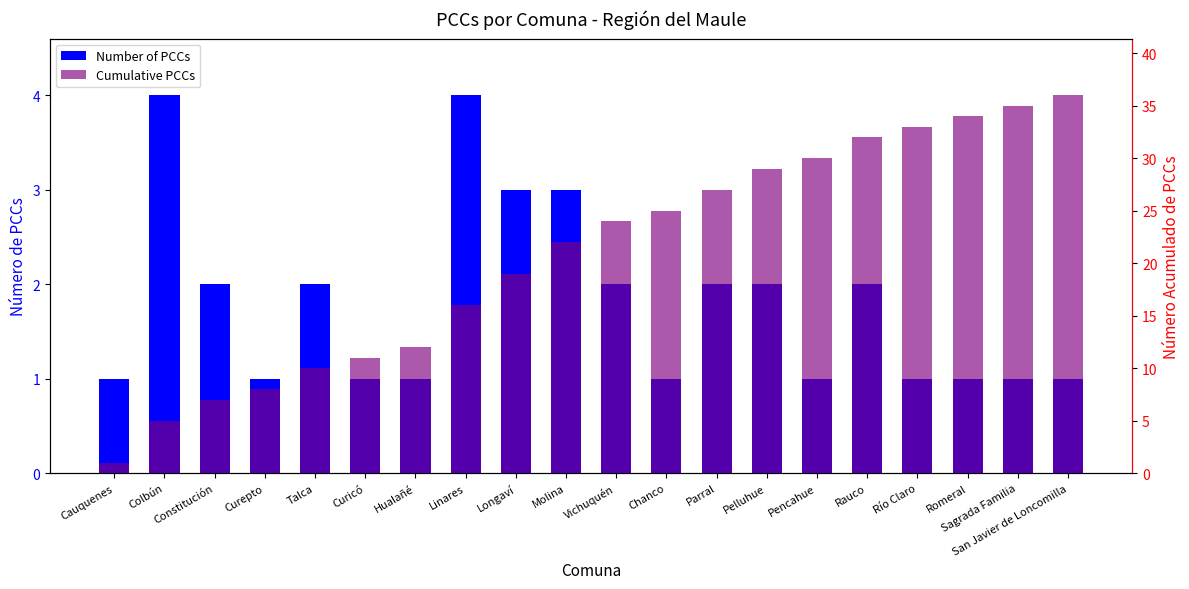

Reading right to left, list all the values displayed in this chart.

Number of PCCs: 1	1	1	1	2	1	2	2	1	2	3	3	4	1	1	2	1	2	4	1
Cumulative PCCs: 36	35	34	33	32	30	29	27	25	24	22	19	16	12	11	10	8	7	5	1